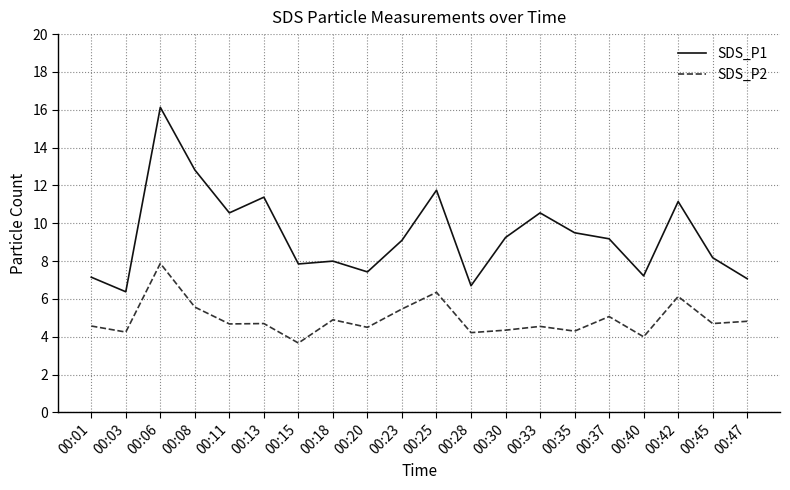

List the series in order of their overall mean, lowest first.

SDS_P2, SDS_P1